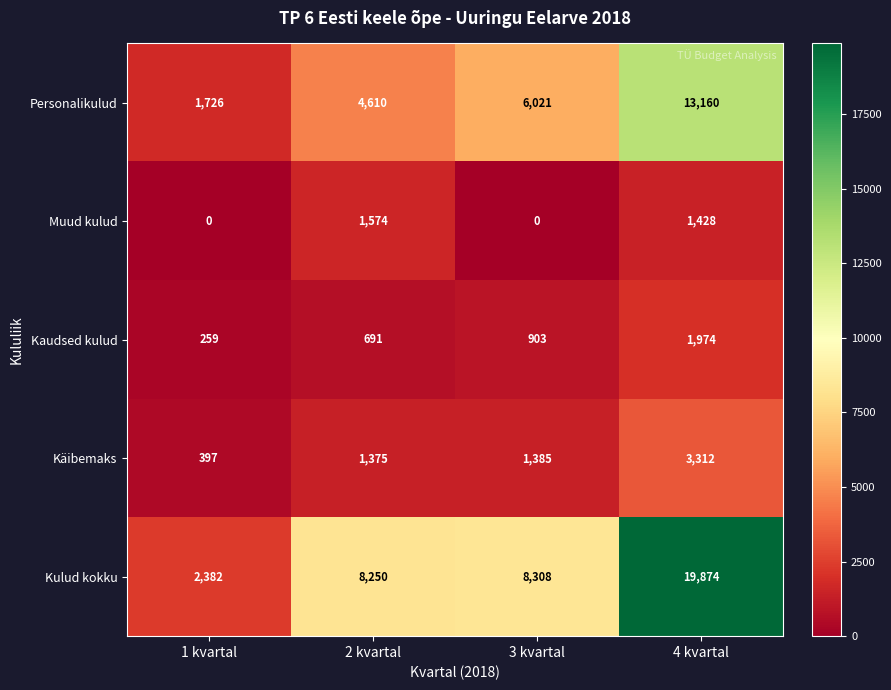

List the series in order of their peak value, highest first.

Kulud kokku, Personalikulud, Käibemaks, Kaudsed kulud, Muud kulud